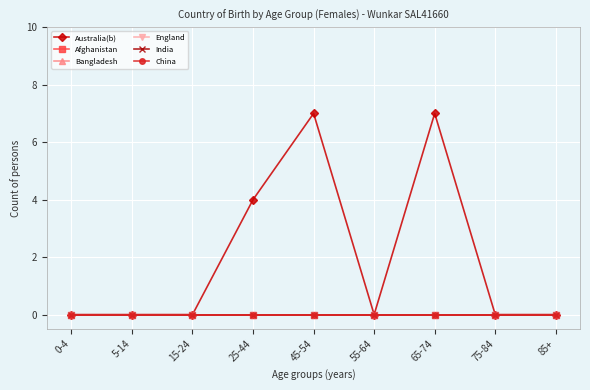

Is this an area chart (filled region under the line)?

No